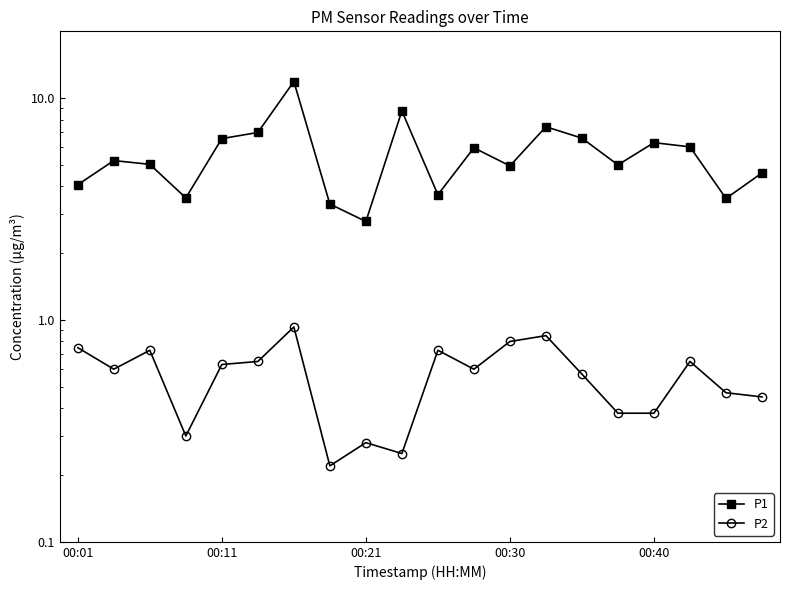

Rank the series by their maximum value, from lowest to highest.

P2, P1